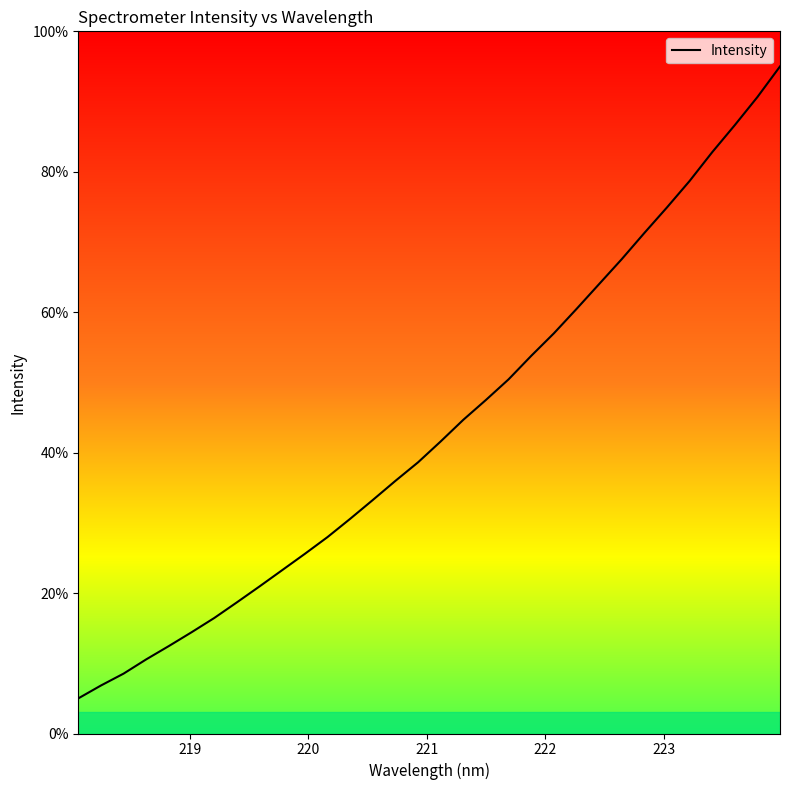

What is the smallest value displayed?

5.0